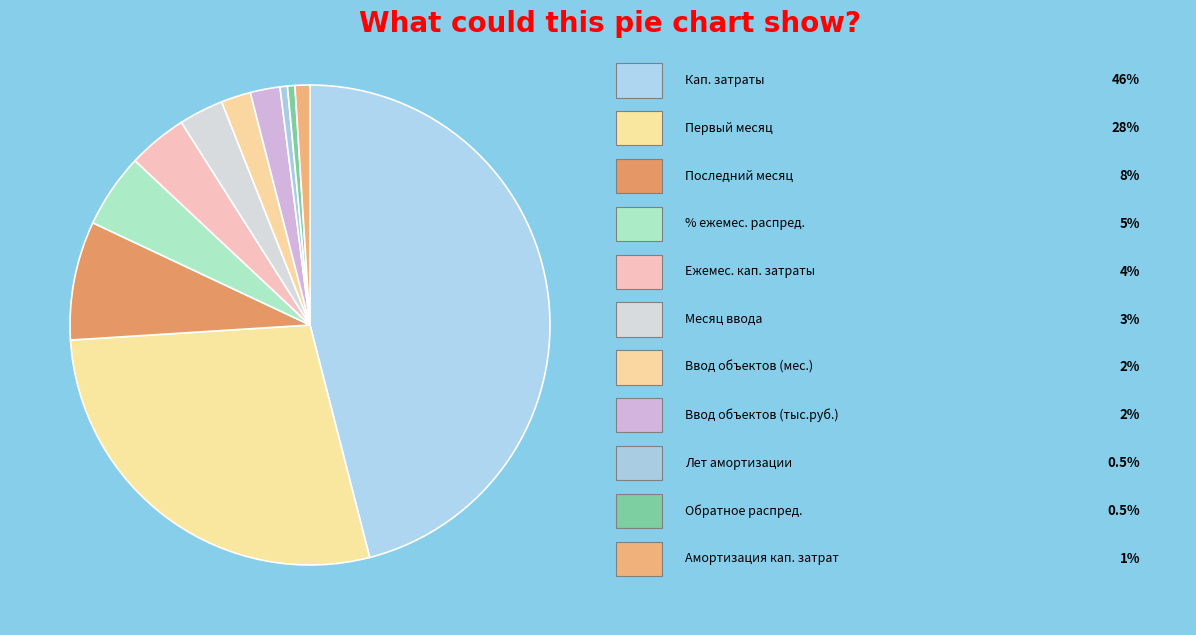

How many segments does this pie chart have?

11